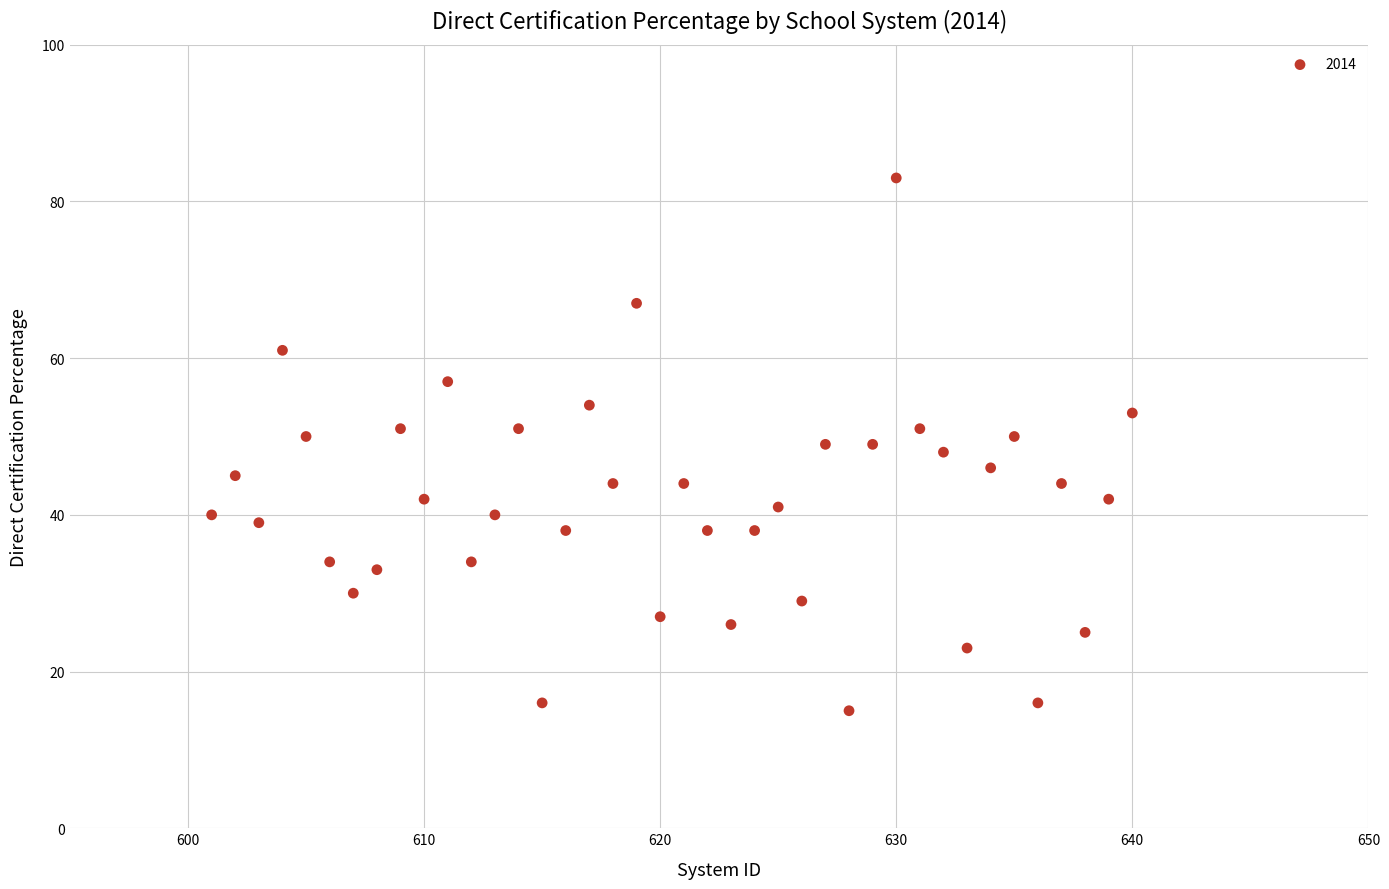

What is the range of X values (max minus min)?

39